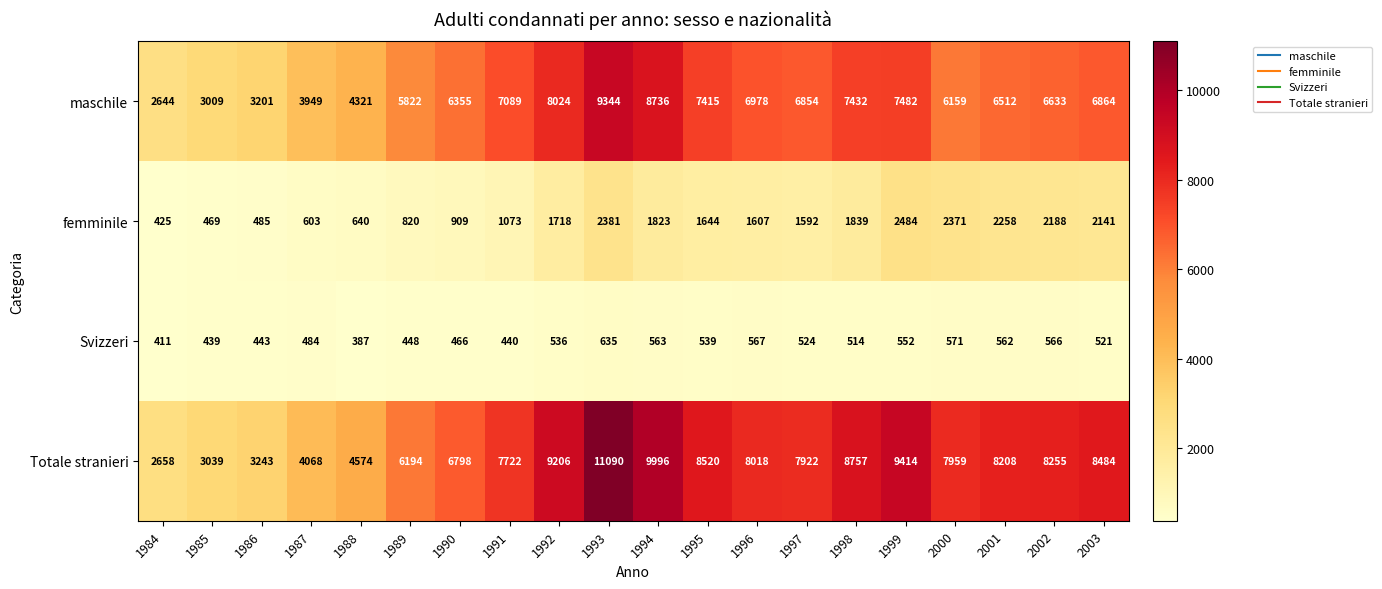

True or false: Totale stranieri has a value of 7922 at 1997.

True